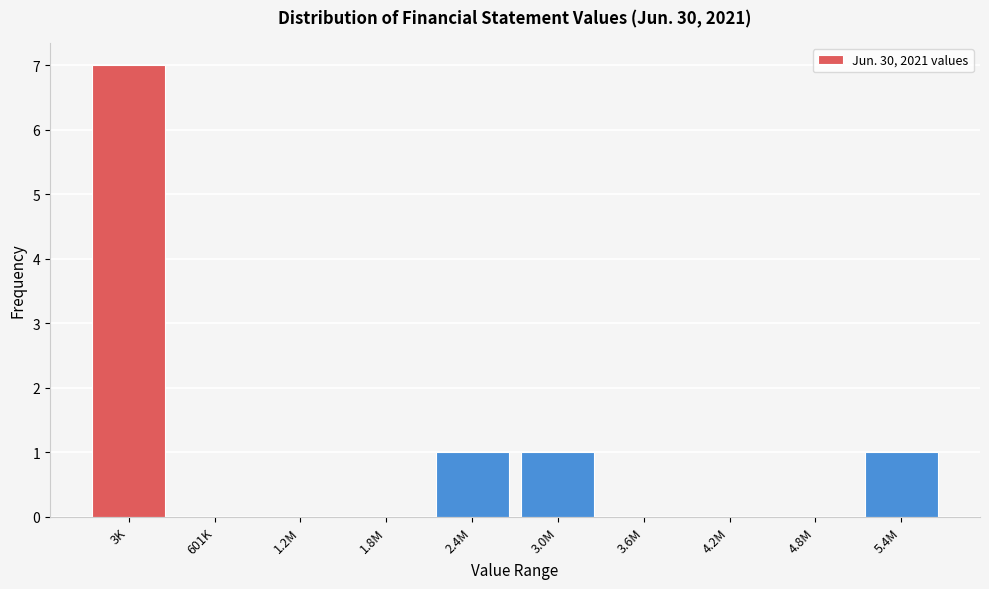

Reading right to left, list all the values displayed in this chart.

5.4M=1	4.8M=0	4.2M=0	3.6M=0	3.0M=1	2.4M=1	1.8M=0	1.2M=0	601K=0	3K=7